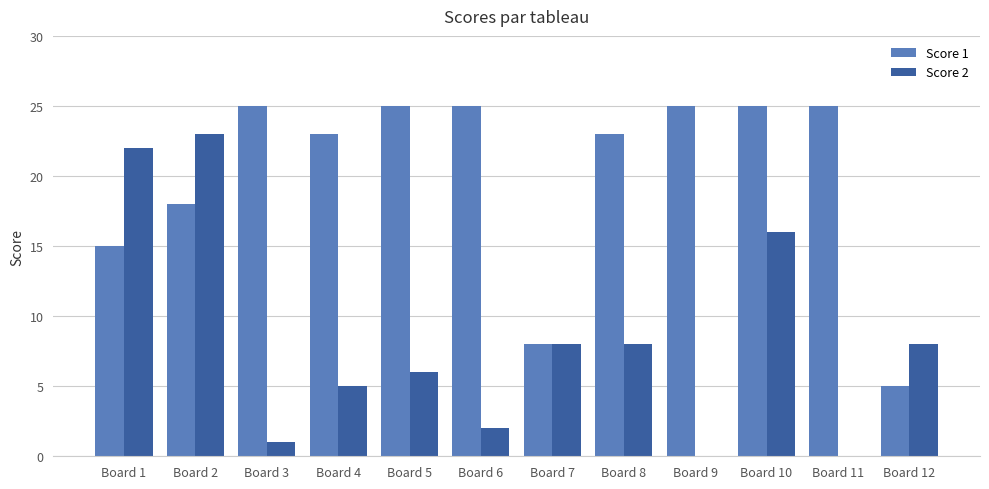

What is the greatest value displayed?

25